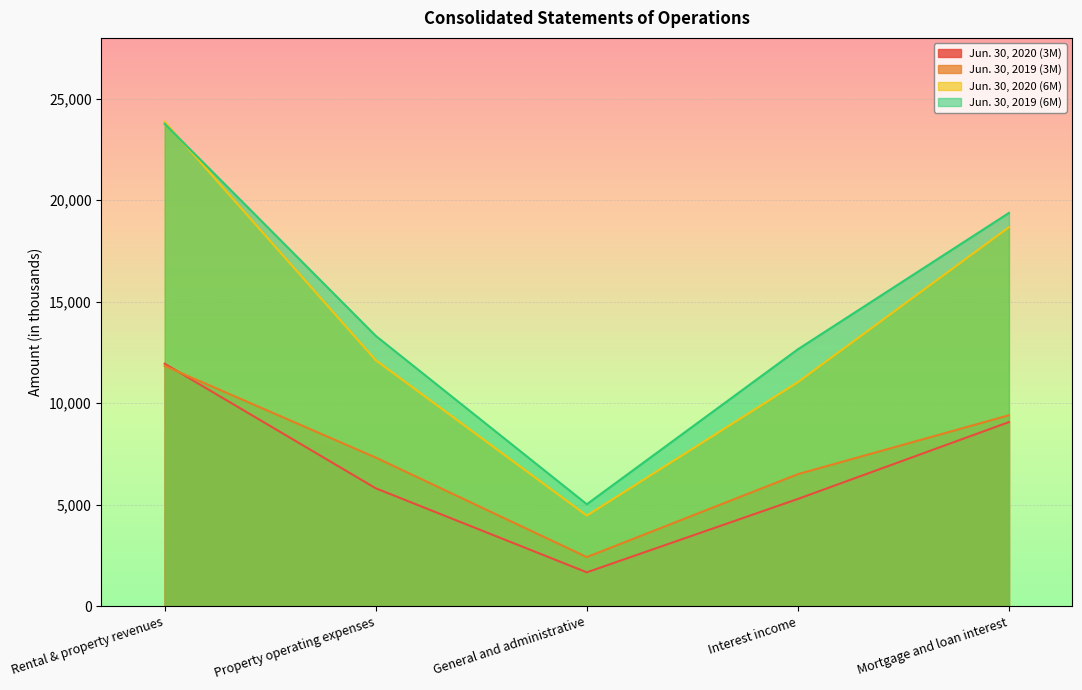

Which series changed the most between Rental & property revenues and General and administrative?

Jun. 30, 2020 (6M)